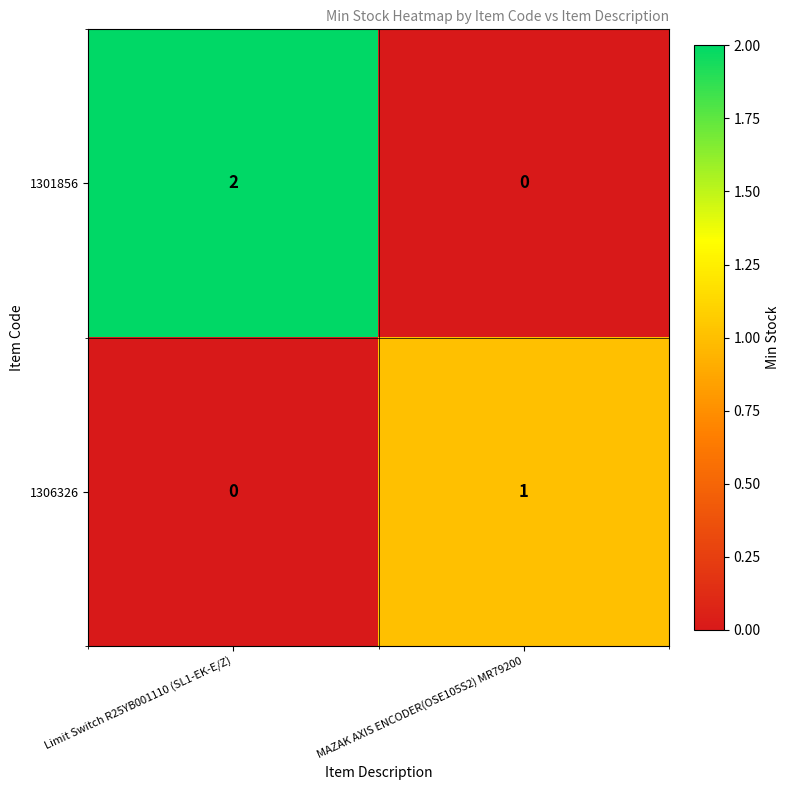

Which series has the widest spread of values?

1301856